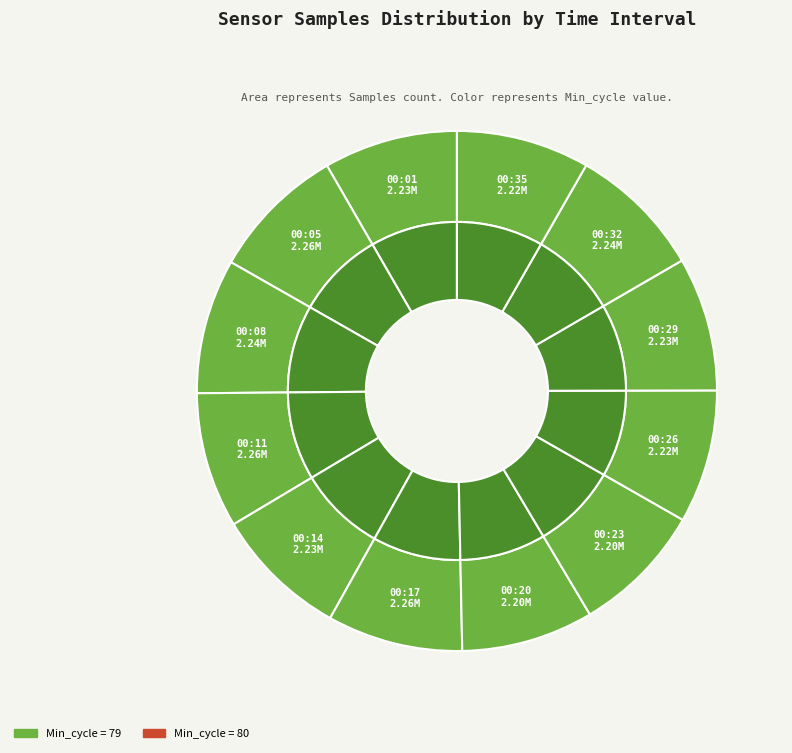

How many slices are in this pie chart?

12